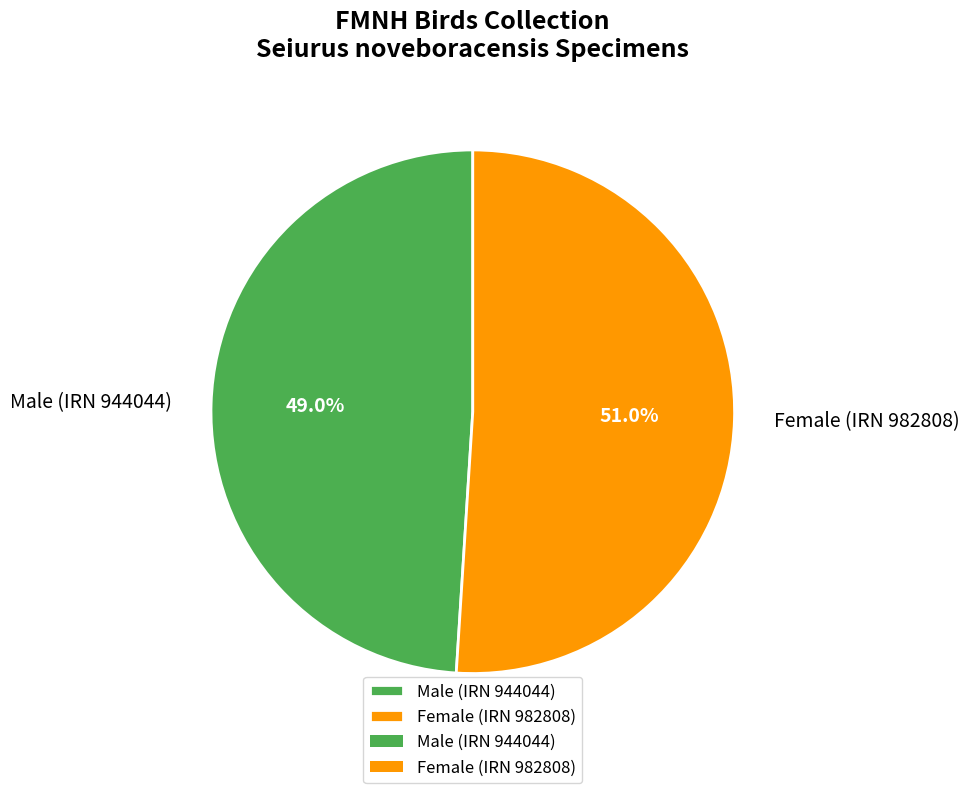

To the nearest percent, what is the difference between the largest and smallest slice percentages?

2%